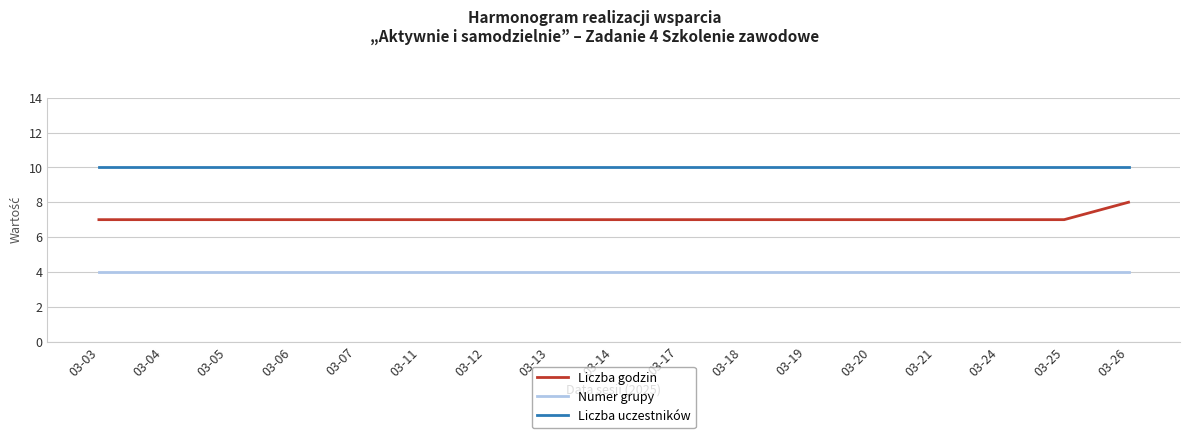

What are all the series names shown in the legend?

Liczba godzin, Numer grupy, Liczba uczestników